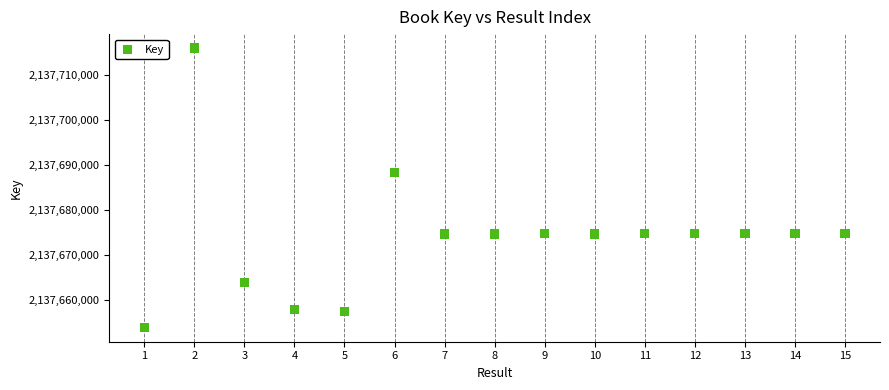

What is the range of X values (max minus min)?

14